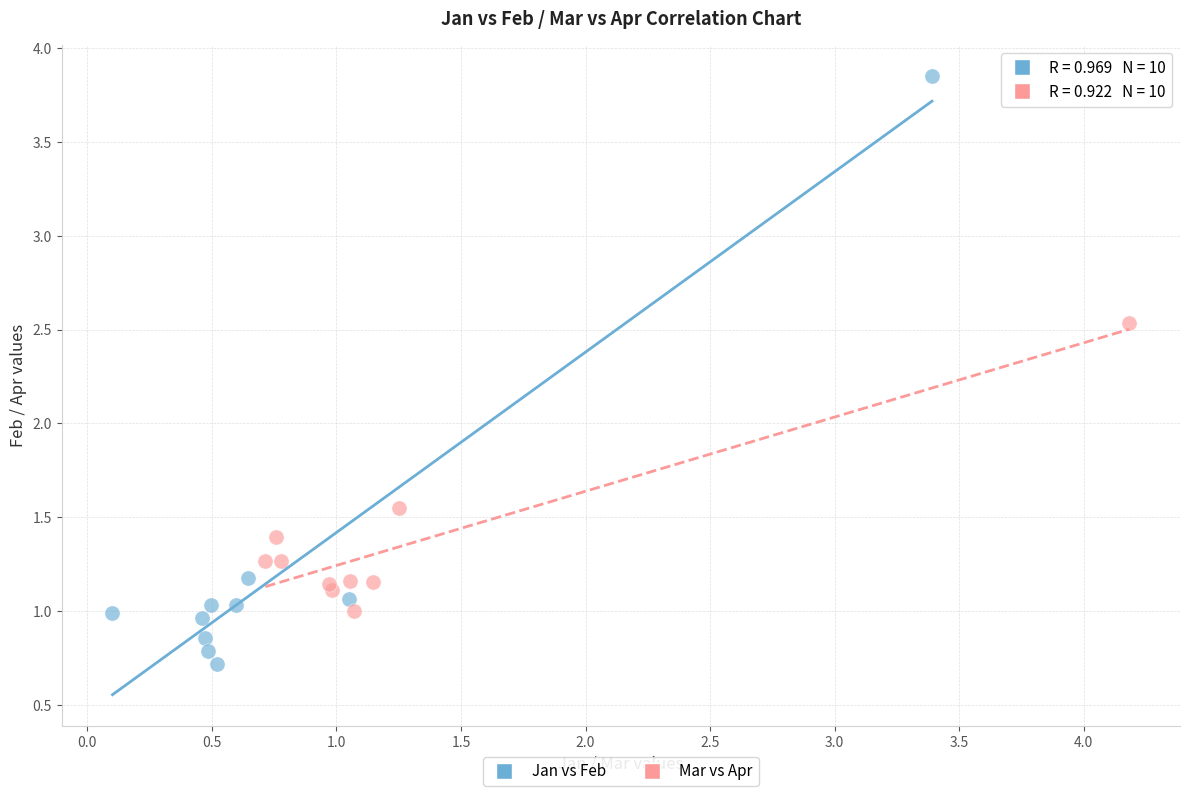

Which series contains the lowest Y value?

Jan vs Feb